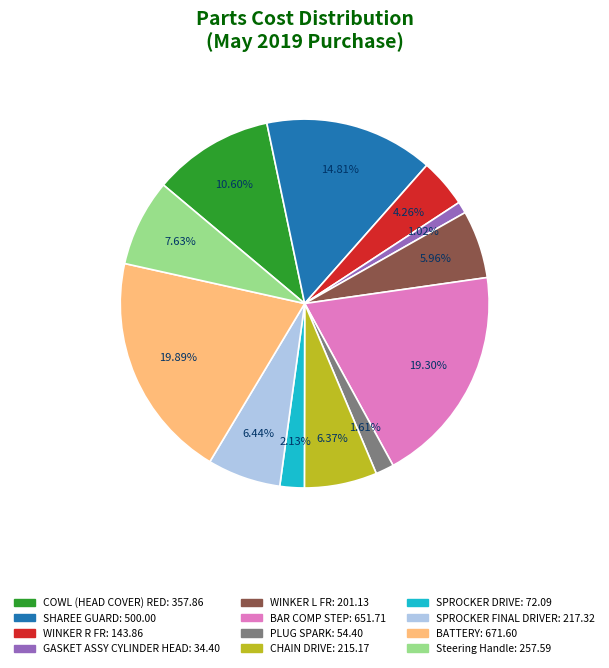

Approximately how many times larger is the value at WINKER L FR compared to SPROCKER DRIVE?

2.8